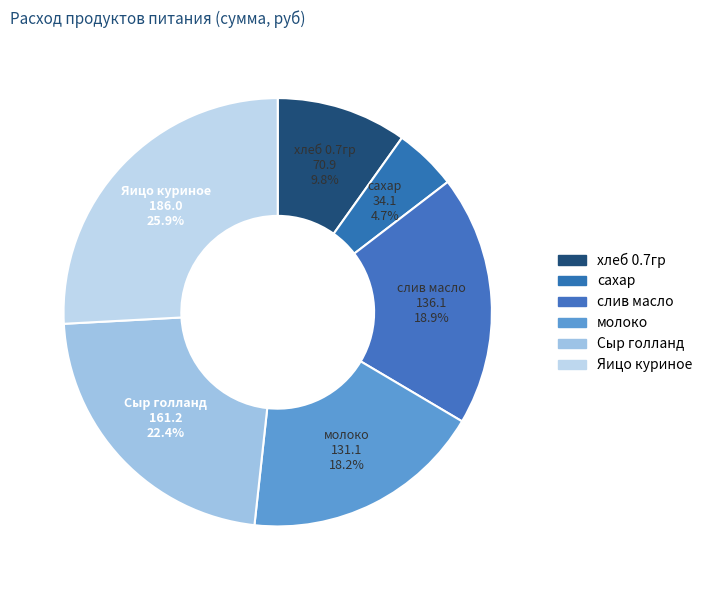

To the nearest percent, what is the average slice percentage?

17%